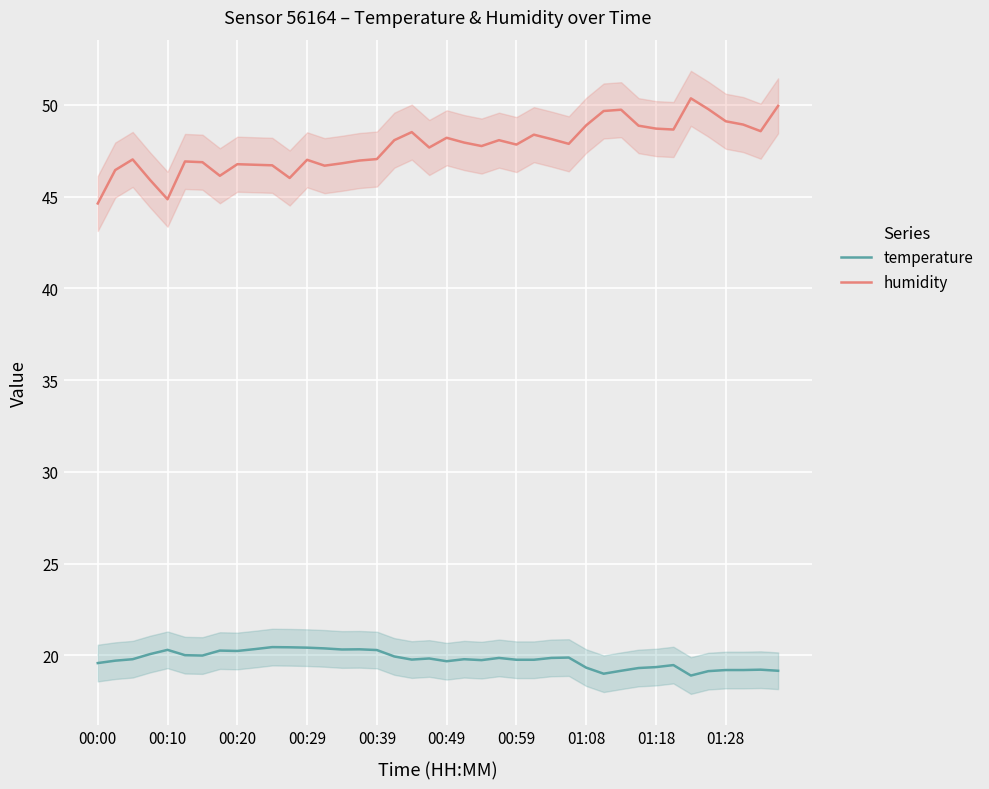

True or false: temperature and humidity cross at least once.

False